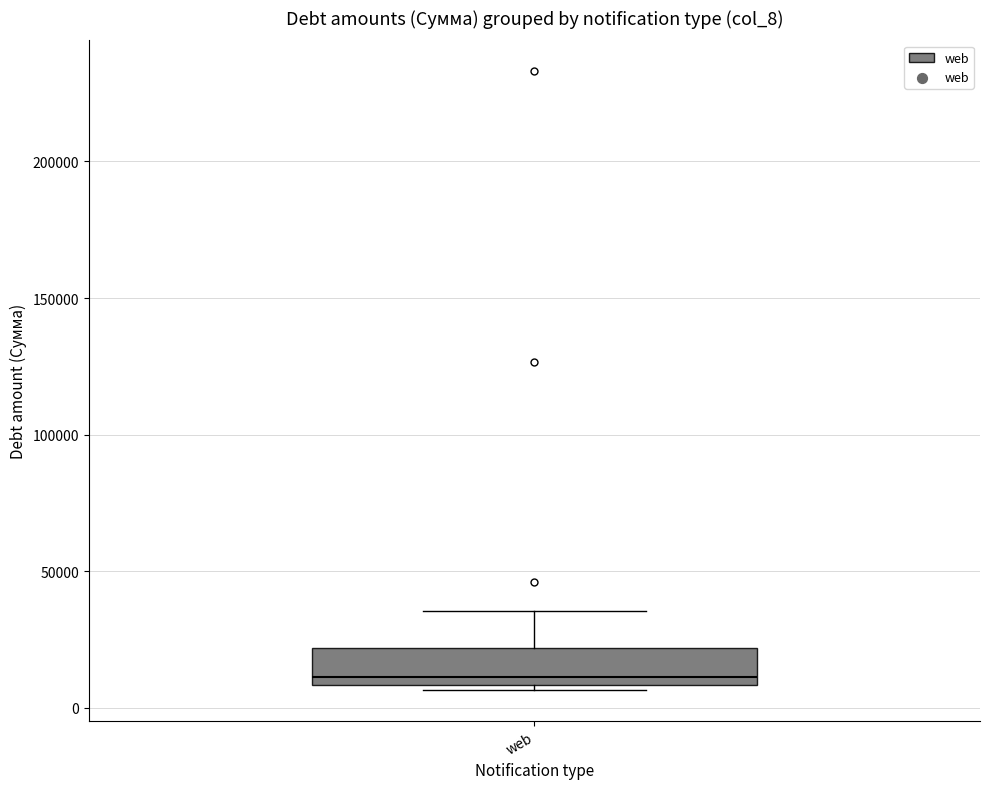

Where does the upper whisker of the box for web end on the y-axis? The values are not printed on the chart, so give them approximately, as read against the axis.

35000